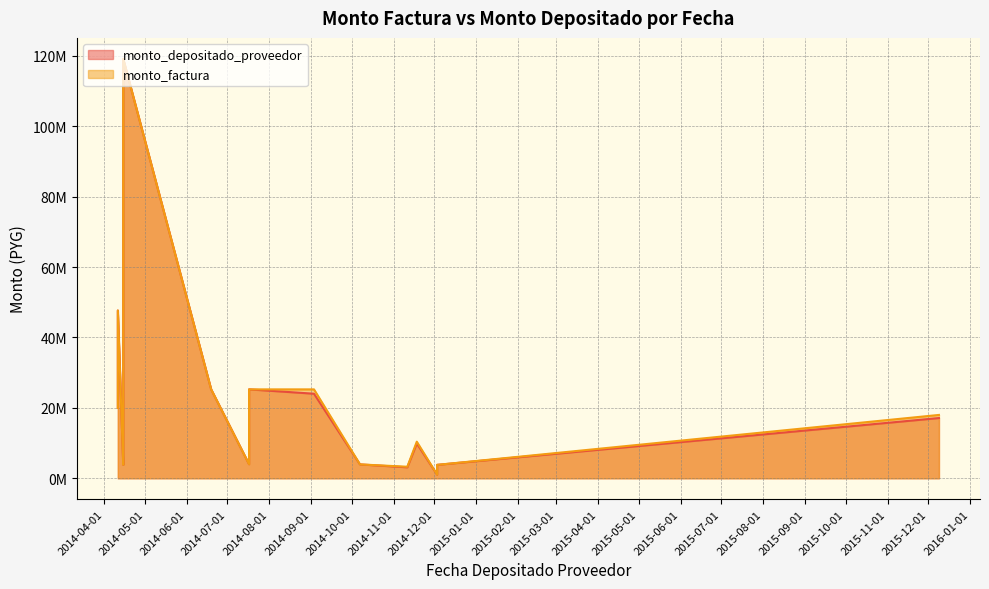

Reading right to left, what are all the values shown in this chart?

monto_depositado_proveedor: 2014-04-11=20000000	2014-04-11=47665500	2014-04-15=119163750	2014-04-15=13500000	2014-04-15=3832750	2014-06-19=25262713	2014-07-17=4000000	2014-07-17=25262713	2014-09-03=24024381	2014-10-07=3944250	2014-11-11=3119815	2014-11-18=9890210	2014-12-03=1055650	2014-12-03=3812574	2015-12-09=17117673
monto_factura: 2014-04-11=20000000	2014-04-11=47665500	2014-04-15=119163750	2014-04-15=13500000	2014-04-15=3832750	2014-06-19=25262713	2014-07-17=4000000	2014-07-17=25262713	2014-09-03=25262713	2014-10-07=3944250	2014-11-11=3280626	2014-11-18=10400000	2014-12-03=1055650	2014-12-03=3812574	2015-12-09=18000000